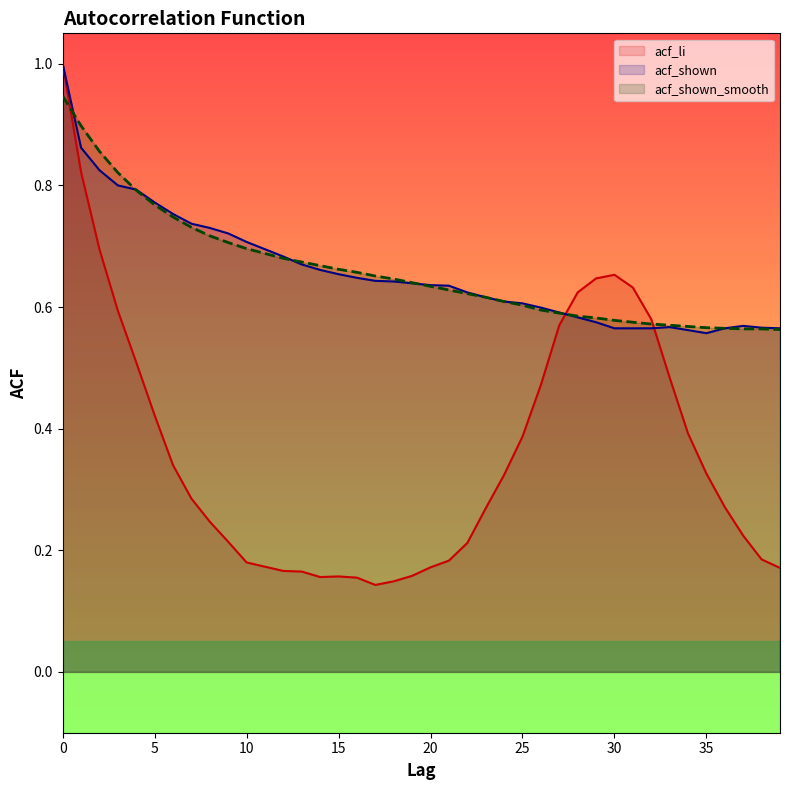

True or false: acf_li has a value of 0.2 at 11.

True